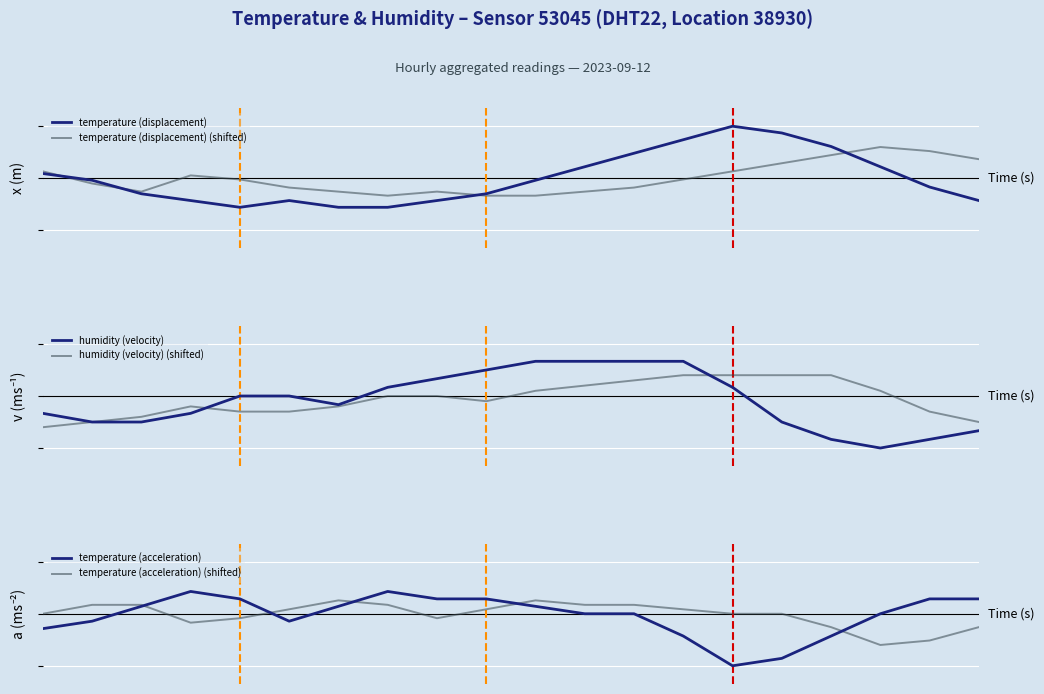

How many data points in temperature (acceleration) are less than 0?

8